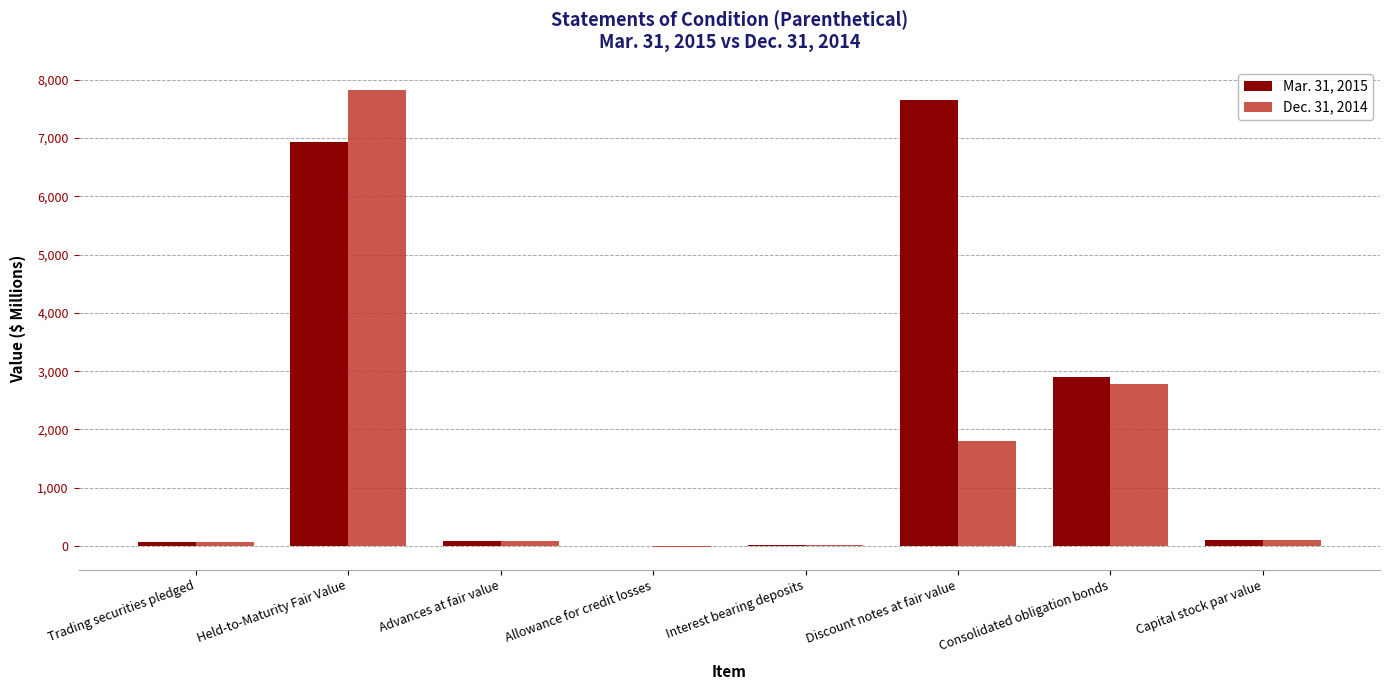

At which label does Dec. 31, 2014 reach its peak?

Held-to-Maturity Fair Value